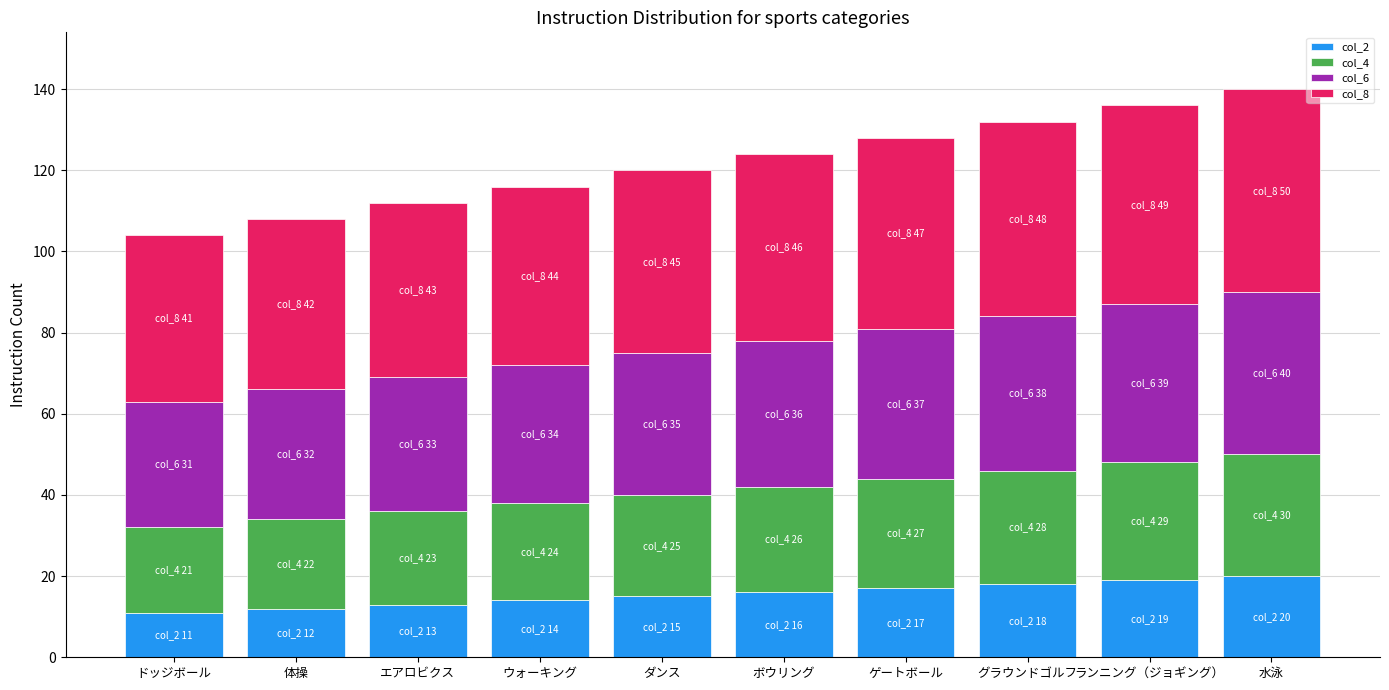

How many series are shown in this chart?

4